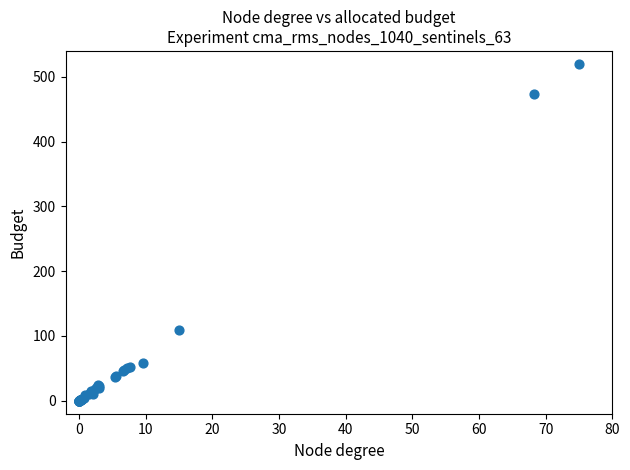

What Y value in the scatter plot is closest to 260?

109.9